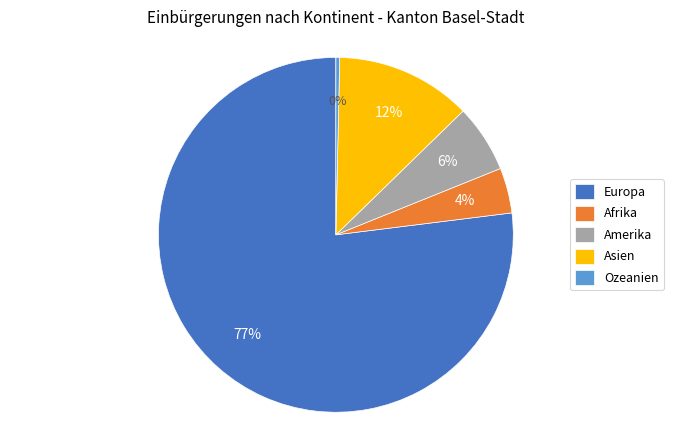

Which slice represents more than half of the pie?

Europa